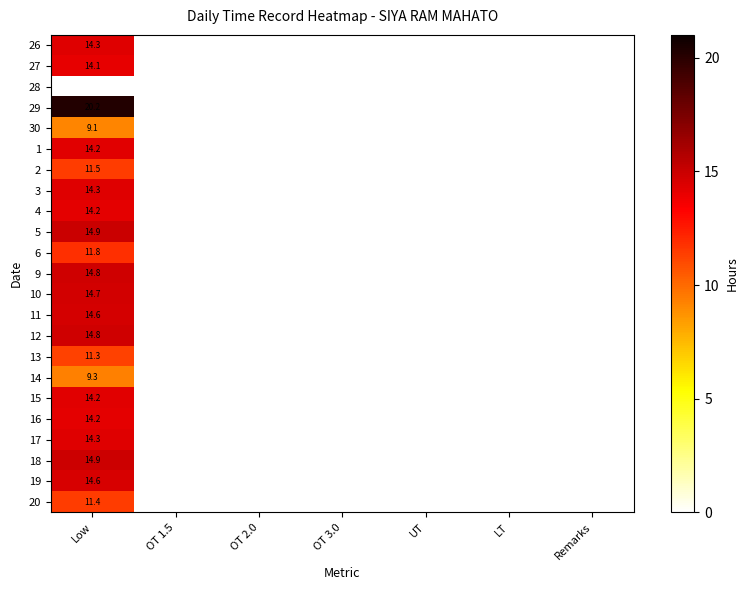

Is it true that 10 equals 14.7 at Low?

True